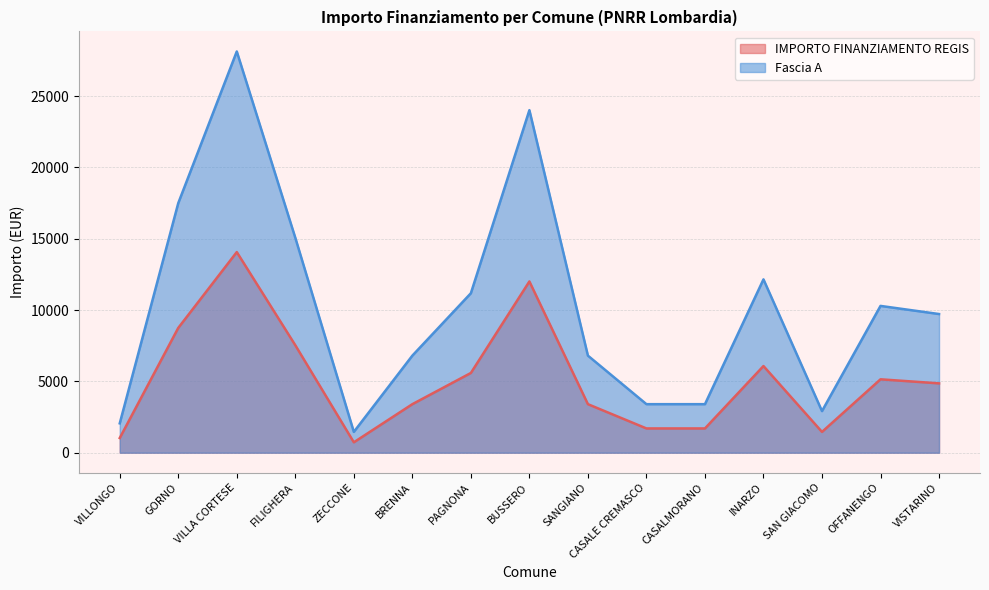

Rank the series by their maximum value, from highest to lowest.

Fascia A, IMPORTO FINANZIAMENTO REGIS